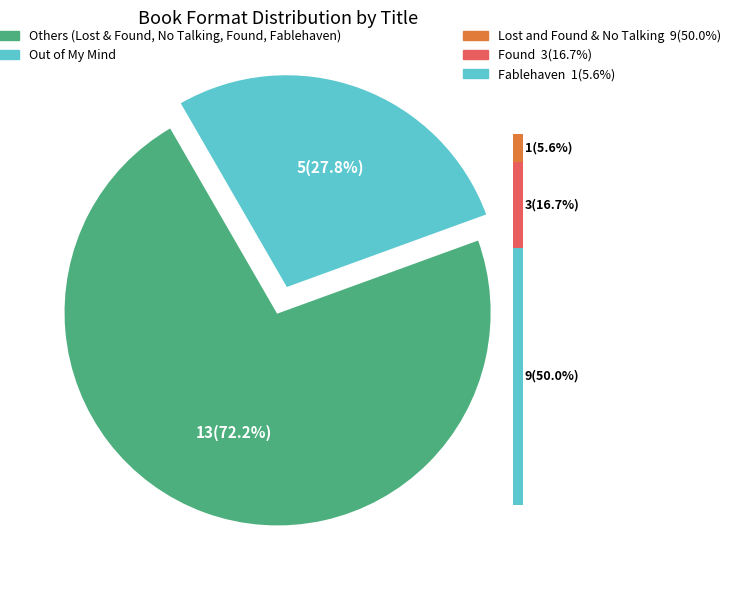

True or false: Lost and Found accounts for 33% of the total.

False